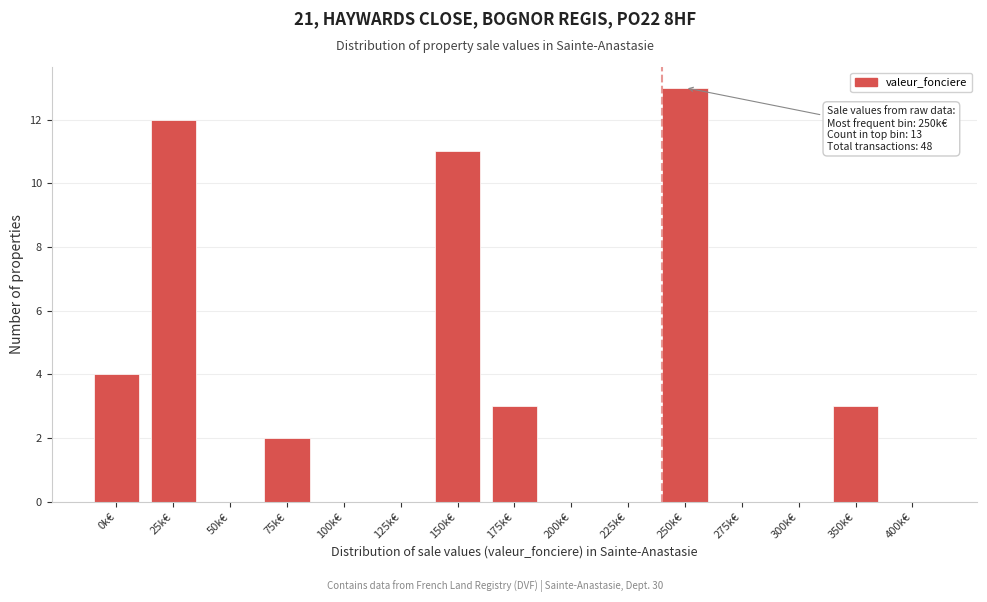

Reading left to right, what are all the values shown in this chart?

0k€=4	25k€=12	50k€=0	75k€=2	100k€=0	125k€=0	150k€=11	175k€=3	200k€=0	225k€=0	250k€=13	275k€=0	300k€=0	350k€=3	400k€=0